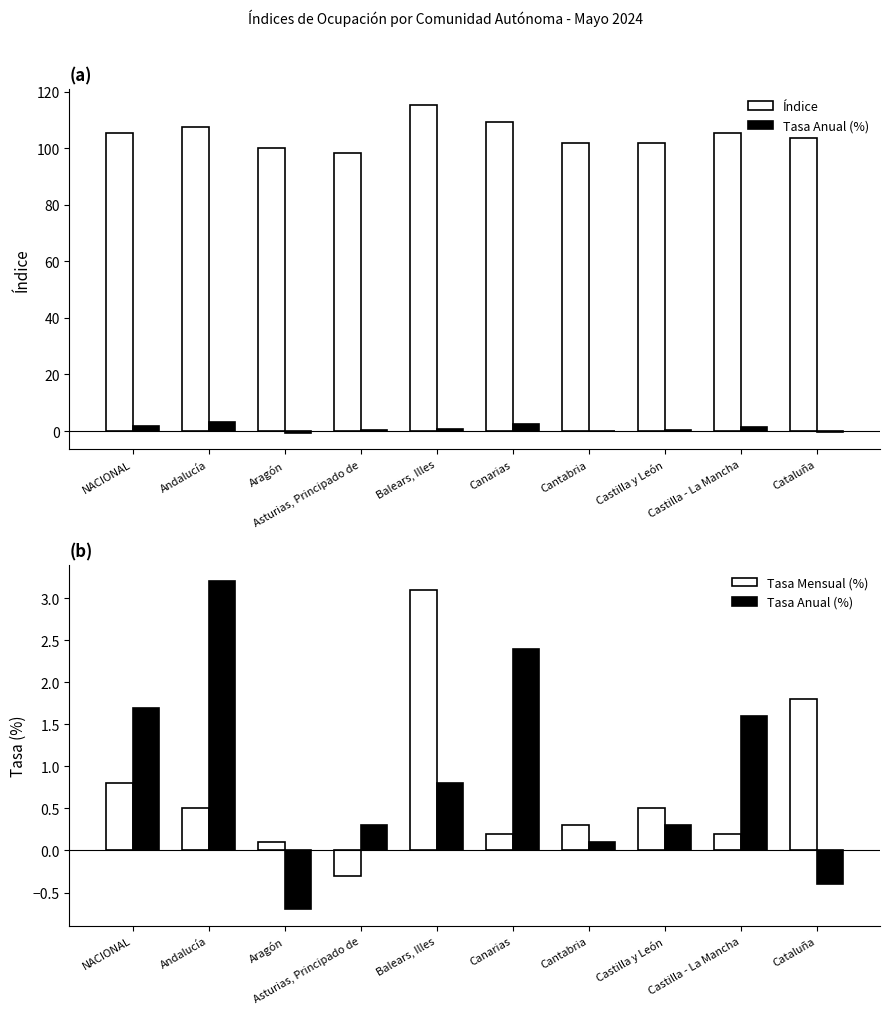

Rank the series at NACIONAL from highest to lowest value.

Índice, Tasa Anual (%), Tasa Mensual (%)